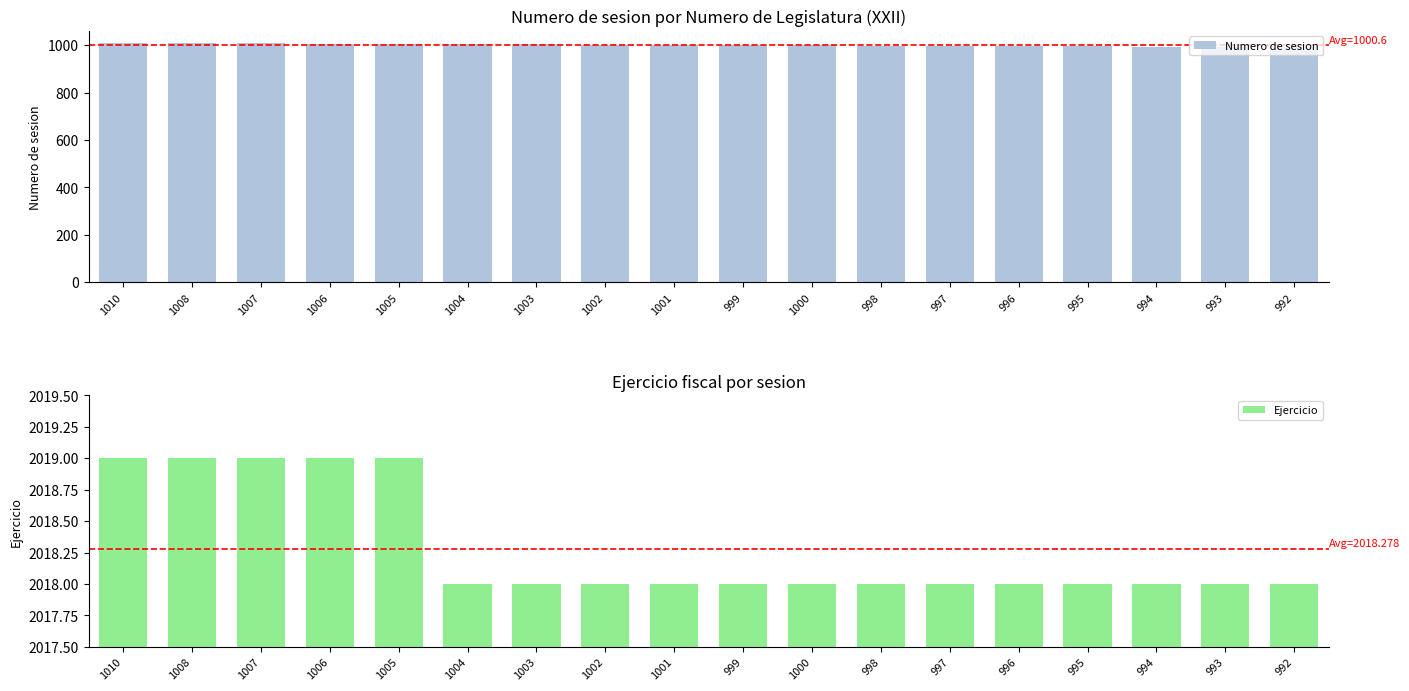

What is the label of the 1st bar from the right?

992